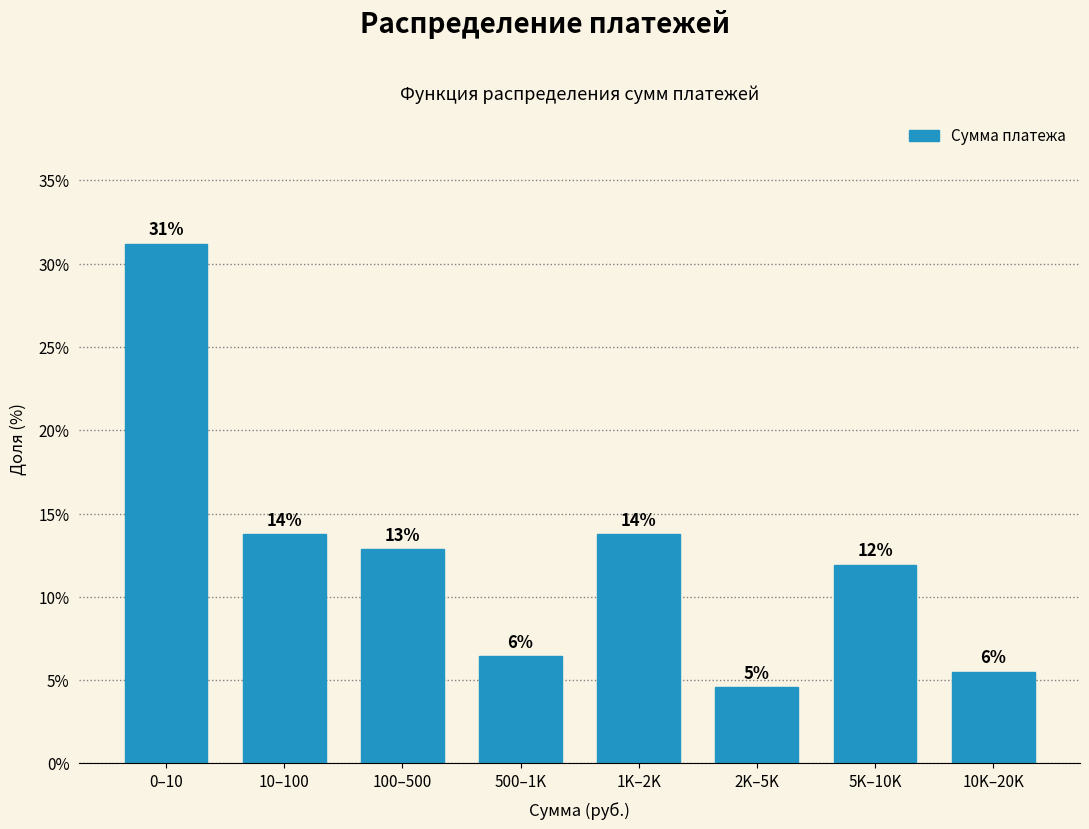

Does the chart contain any negative values?

No